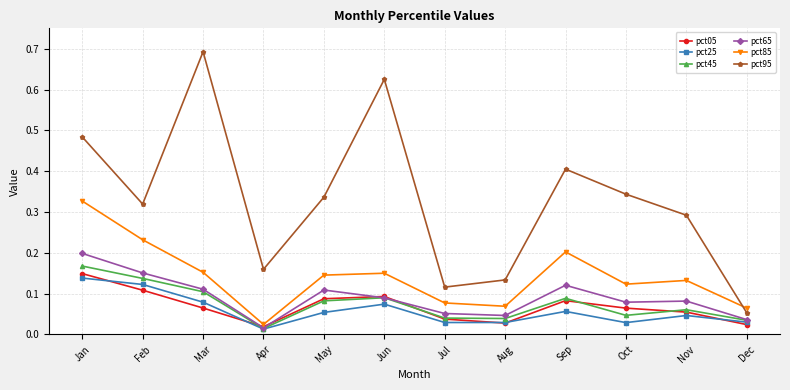

True or false: pct65 has a value of 0.1 at May.

True